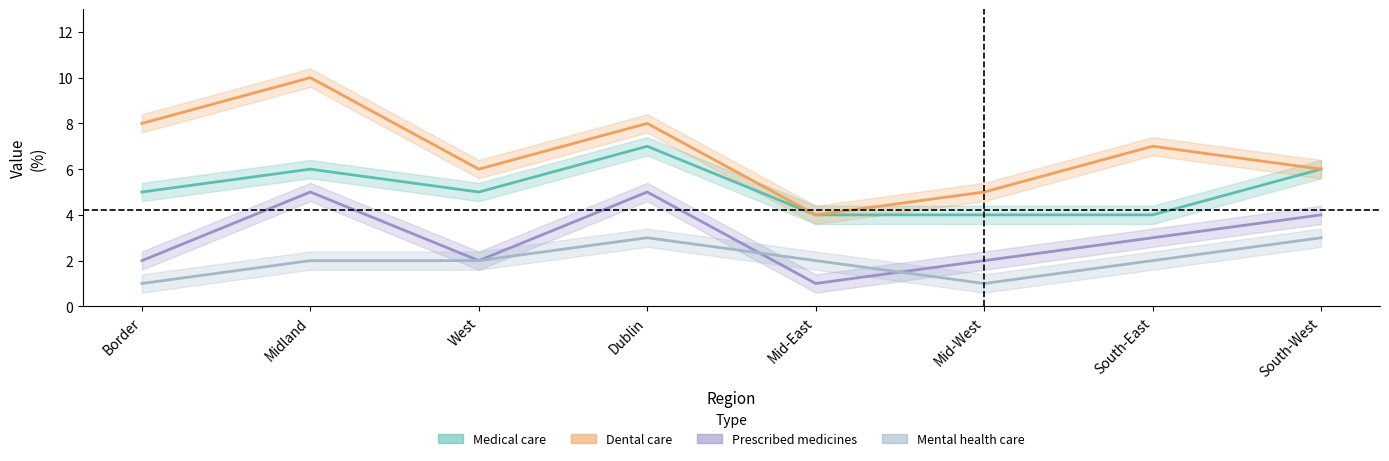

What is the sum of the Mental health care values at Border and Midland?

3